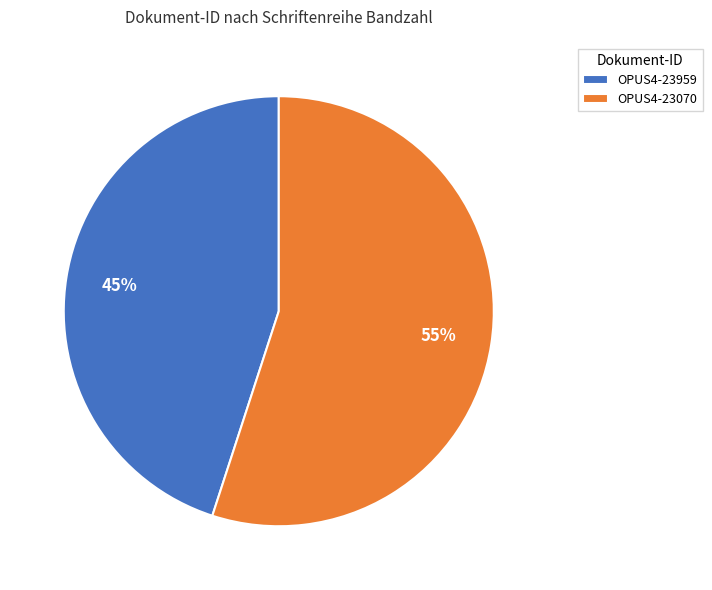

Rank the categories by value from highest to lowest.

OPUS4-23070, OPUS4-23959